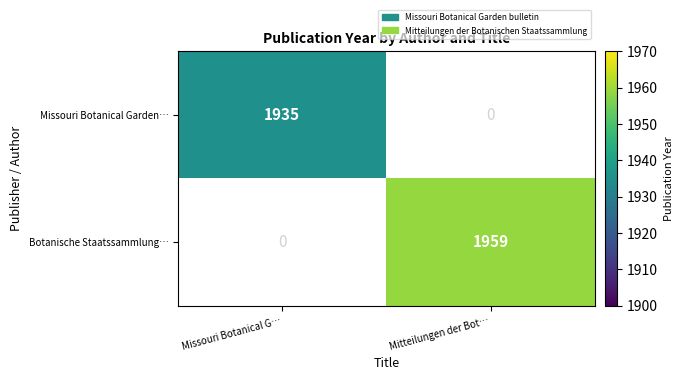

The Botanische Staatssammlung… series shows 755 at Mitteilungen der Bot…. True or false?

False